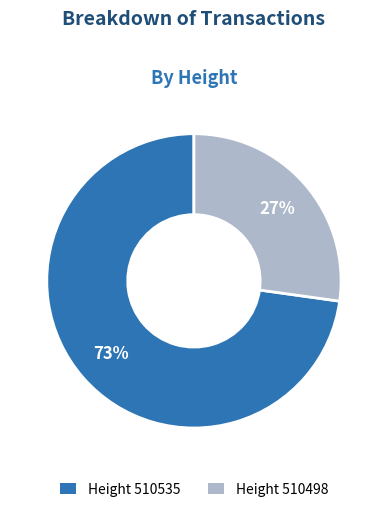

To the nearest percent, what is the difference between the largest and smallest slice percentages?

46%